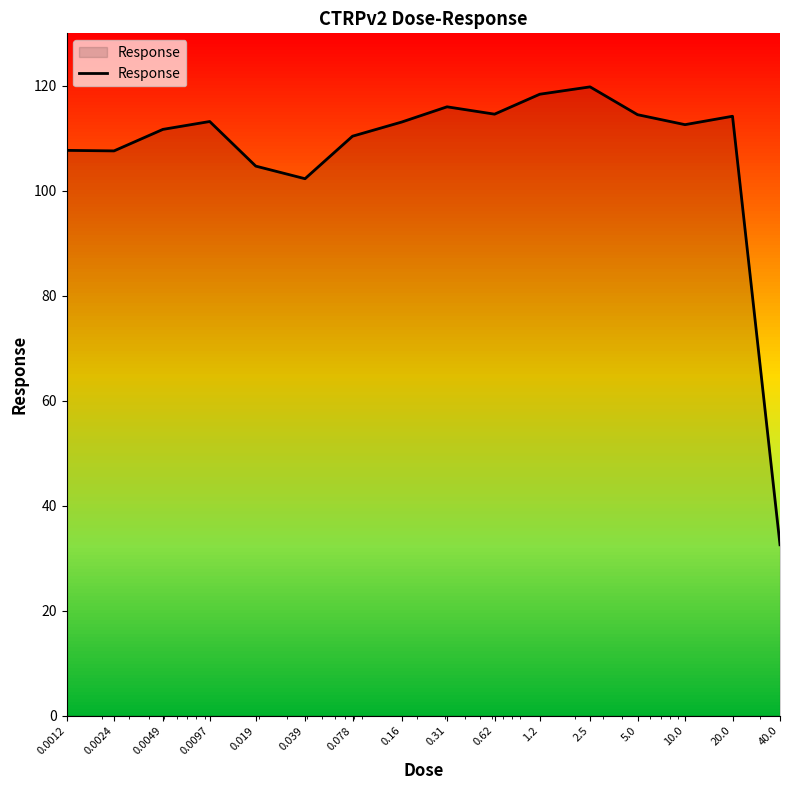

What is the greatest value displayed?

119.8